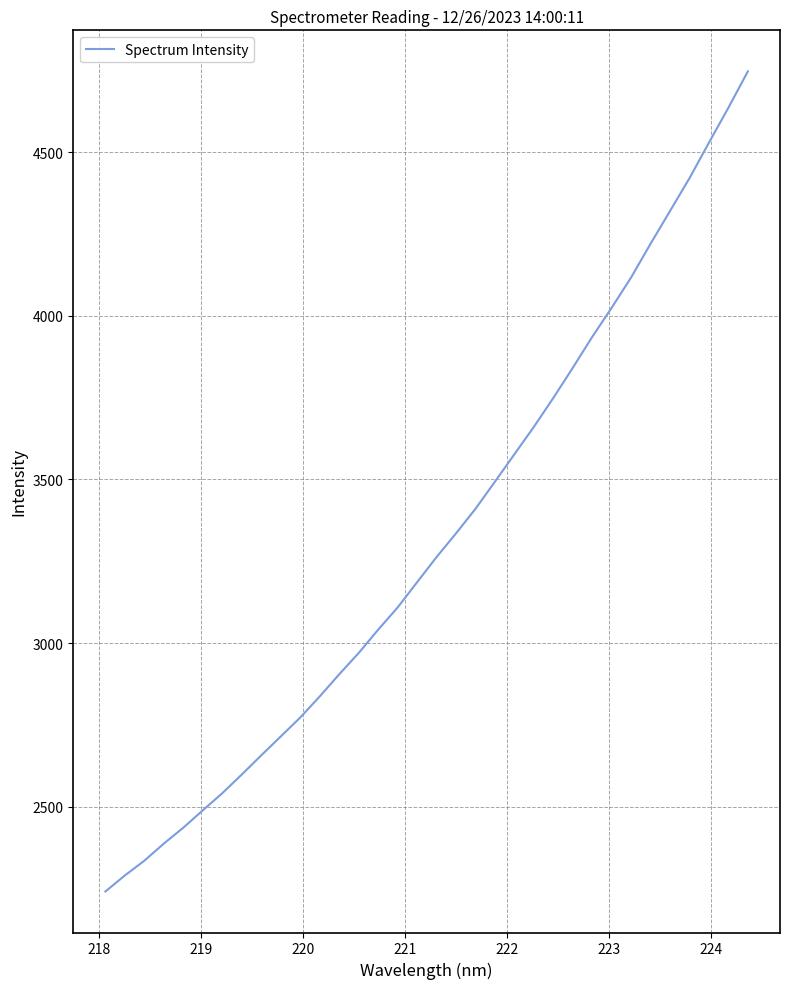

True or false: the data has more than 0 interior local peaks.

False